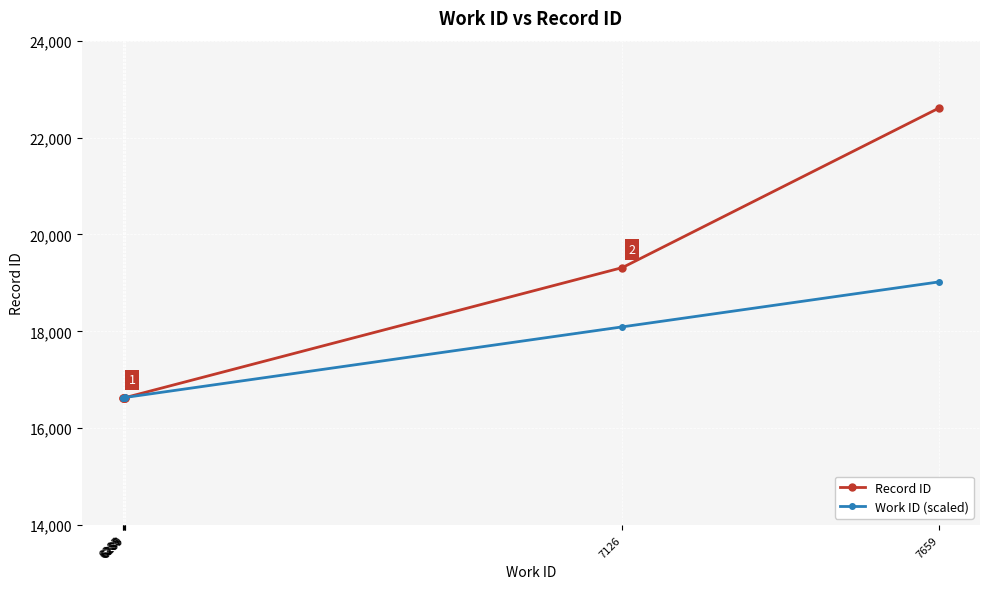

What is the value of the Record ID point at the 7th from the left?

22611.0